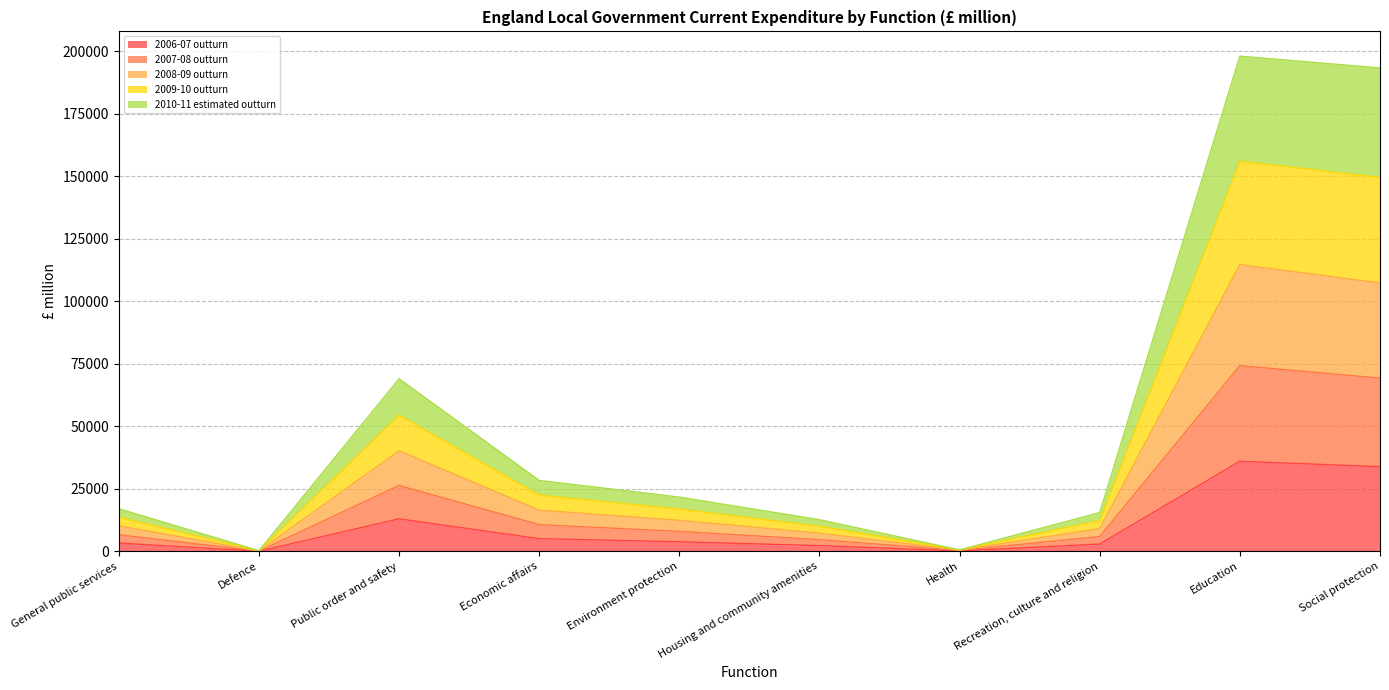

The value of 2009-10 outturn at Economic affairs is 6110. True or false?

False